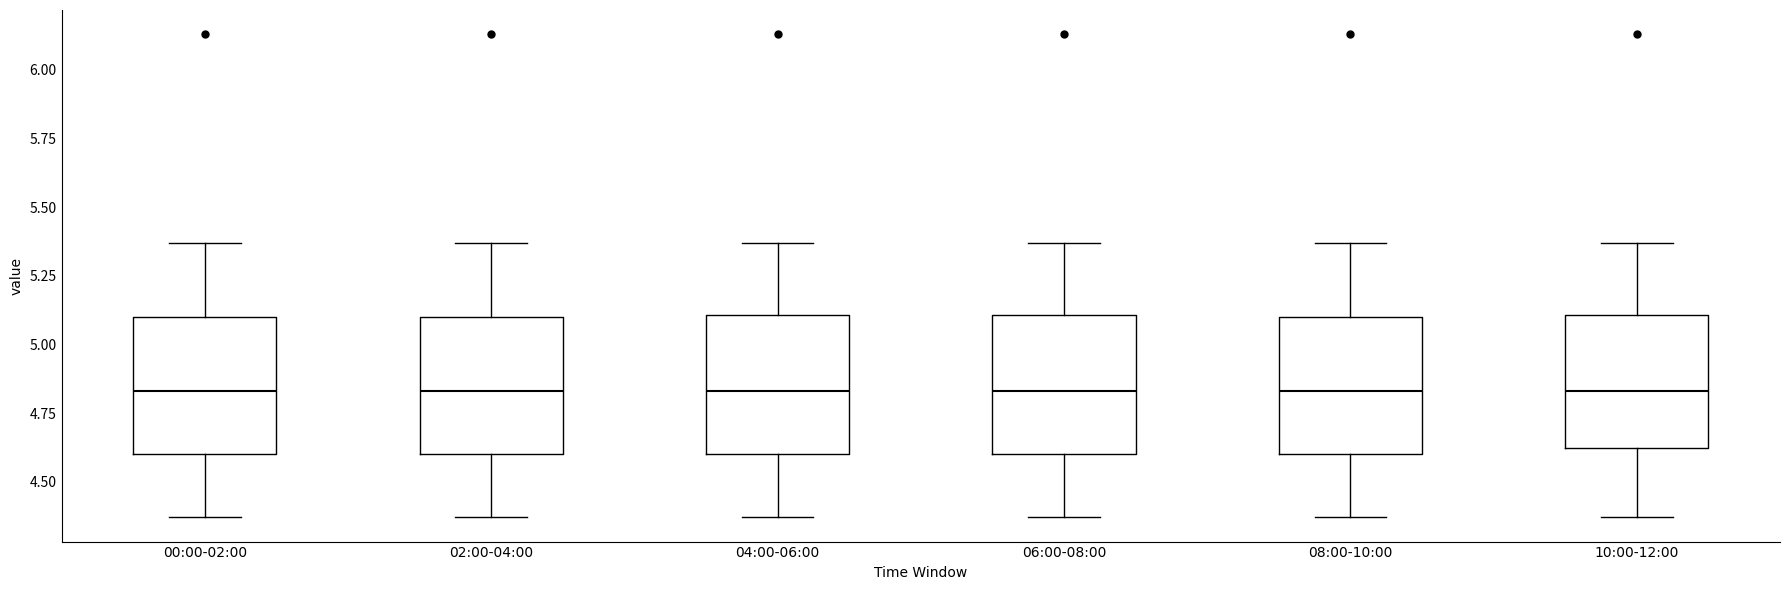

Where does the upper whisker of the box for 00:00-02:00 end on the y-axis? The values are not printed on the chart, so give them approximately, as read against the axis.

5.35